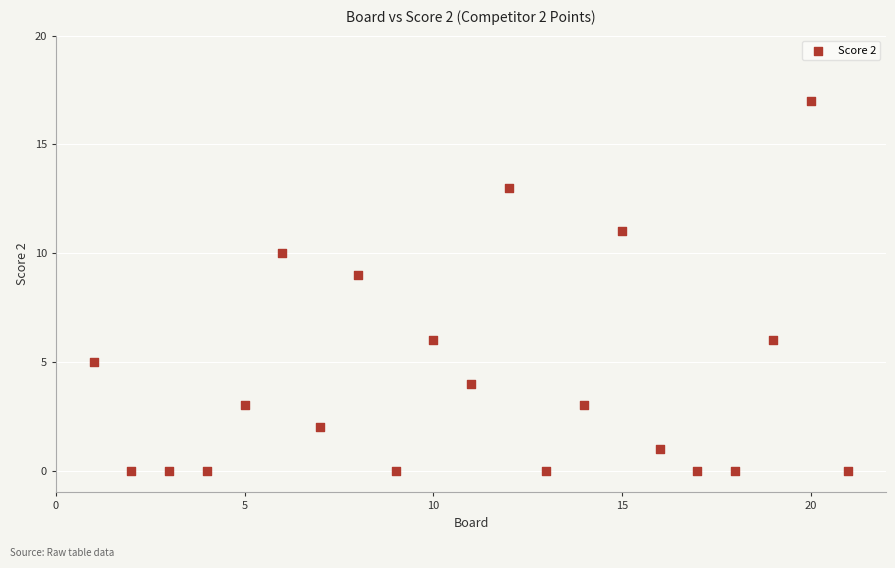

What Y value in the scatter plot is closest to 8?

9